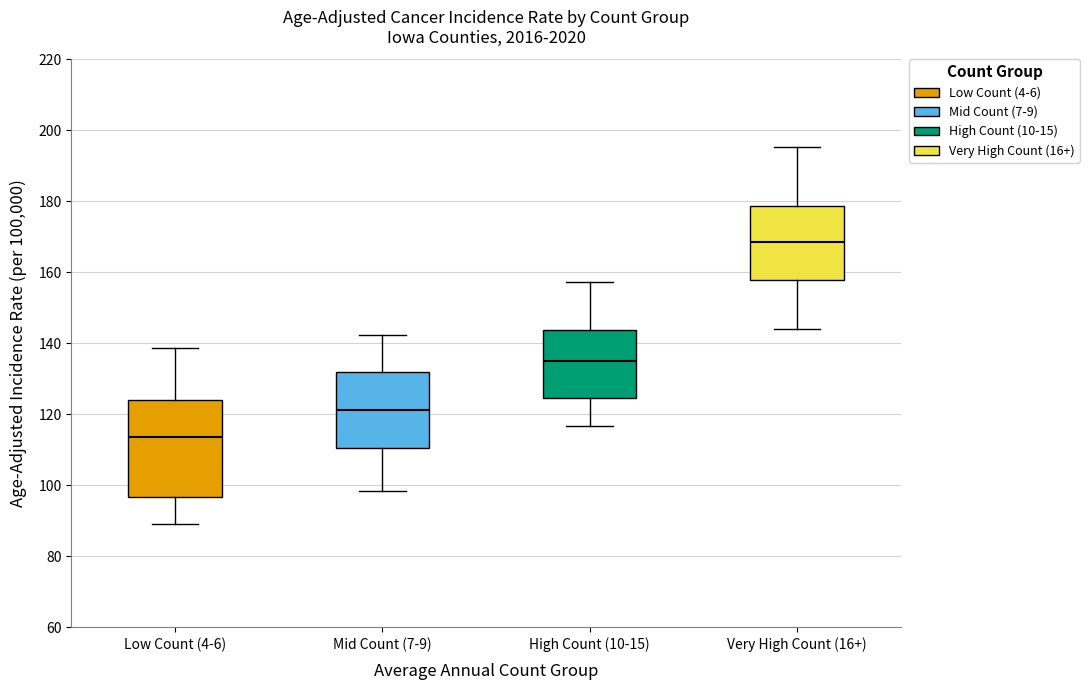

Which box is the tallest, from its lower edge to its upper edge?

Low Count (4-6)